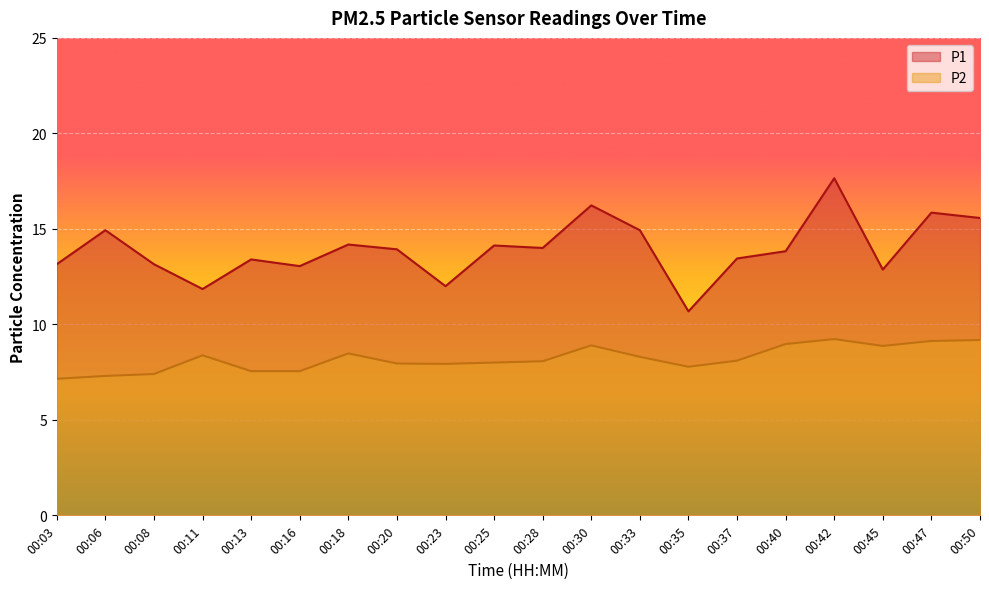

Between 00:16 and 00:47, which series saw the biggest shift?

P1